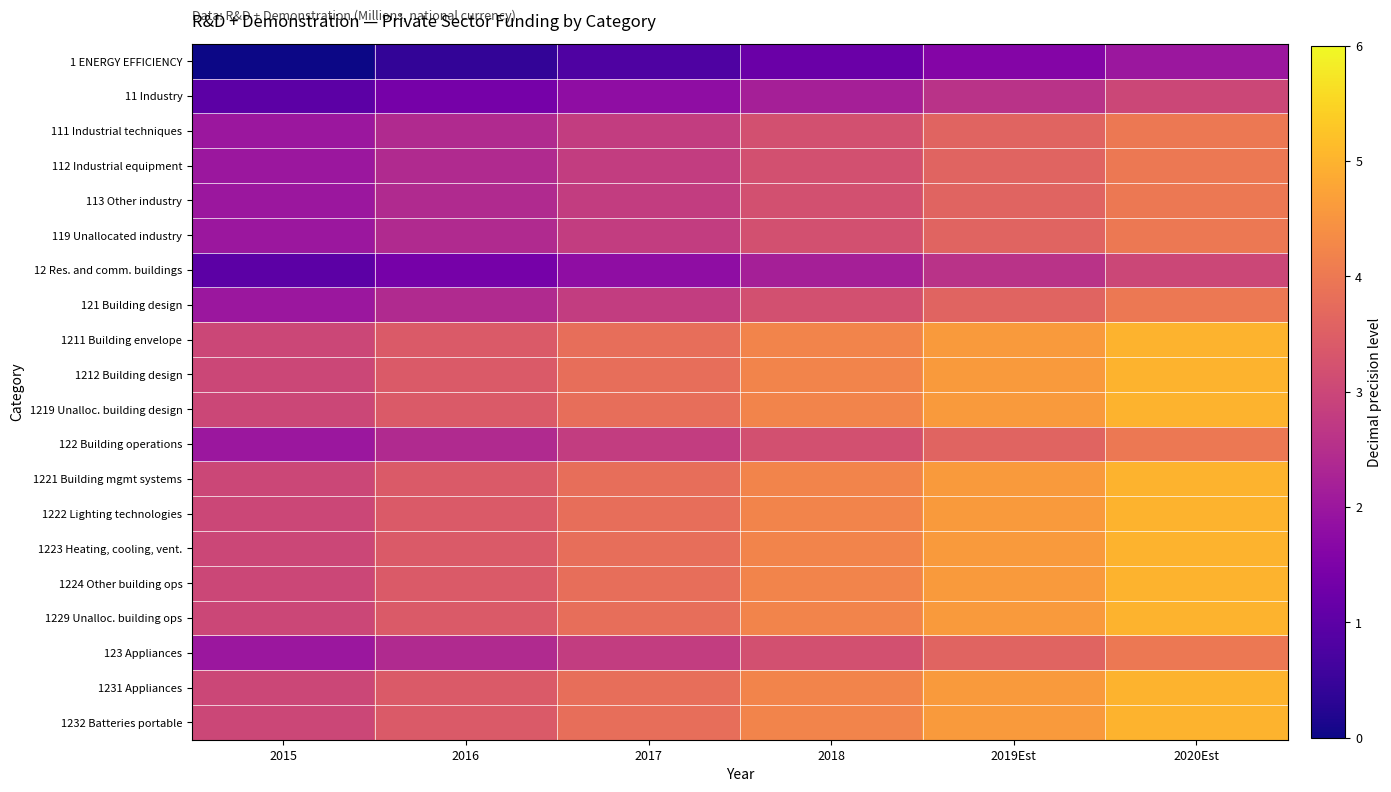

What is the spread (max minus min) of values at 2019Est?

3.0